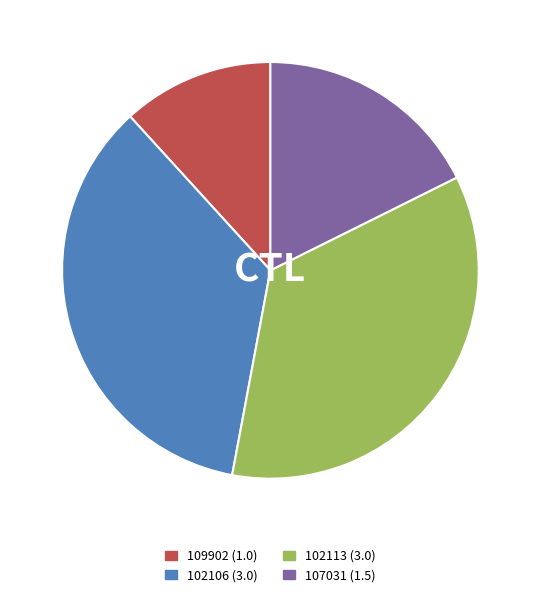

Which slice is the smallest?

109902